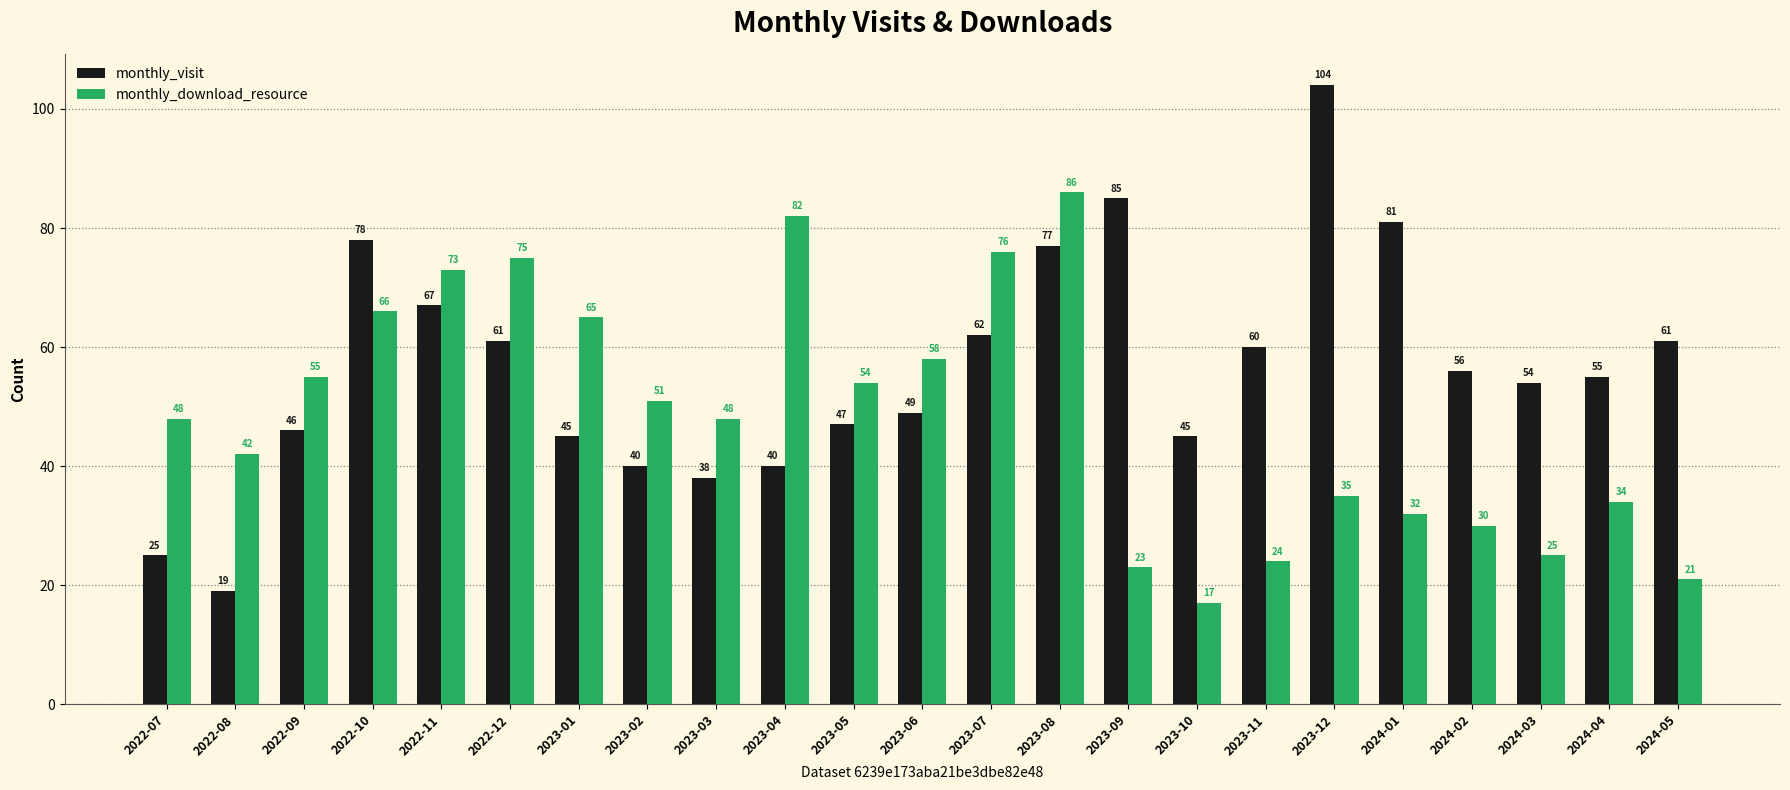

Which label corresponds to the largest value in the chart?

2023-12